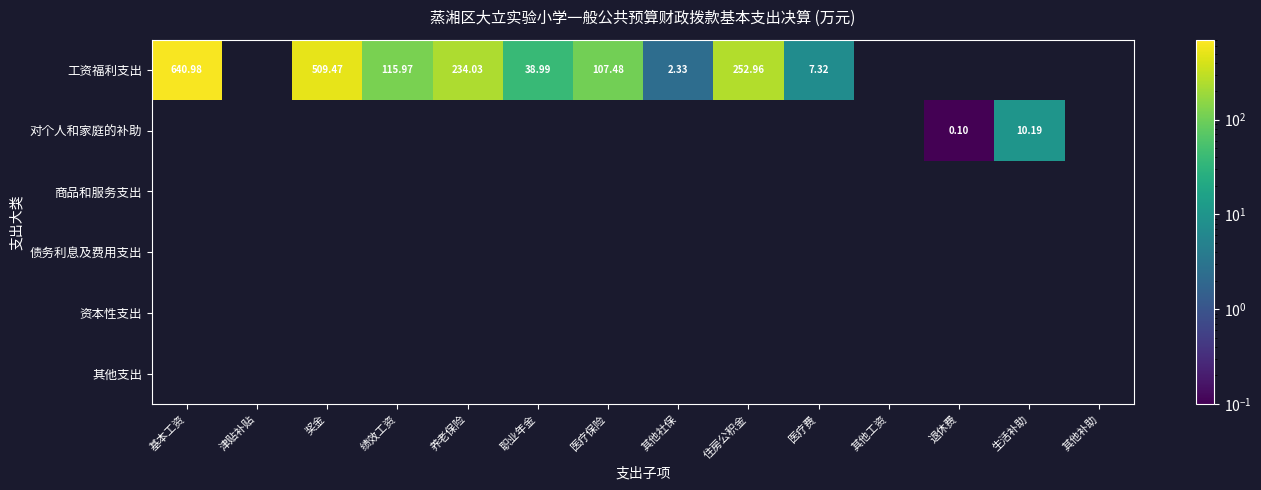

At how many categories does at least one series exceed 403?

2